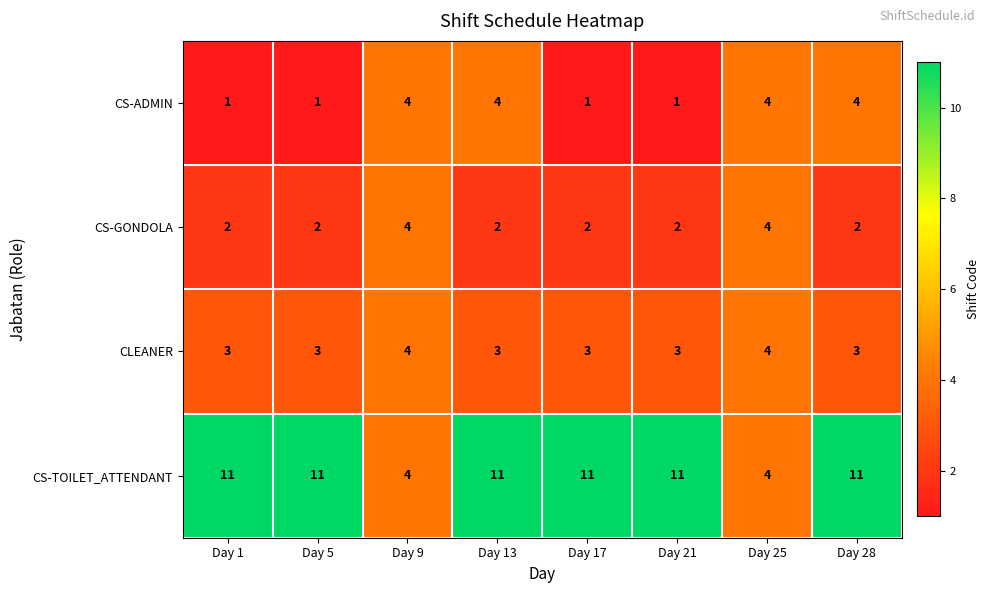

What is the spread (max minus min) of values at Day 5?

10